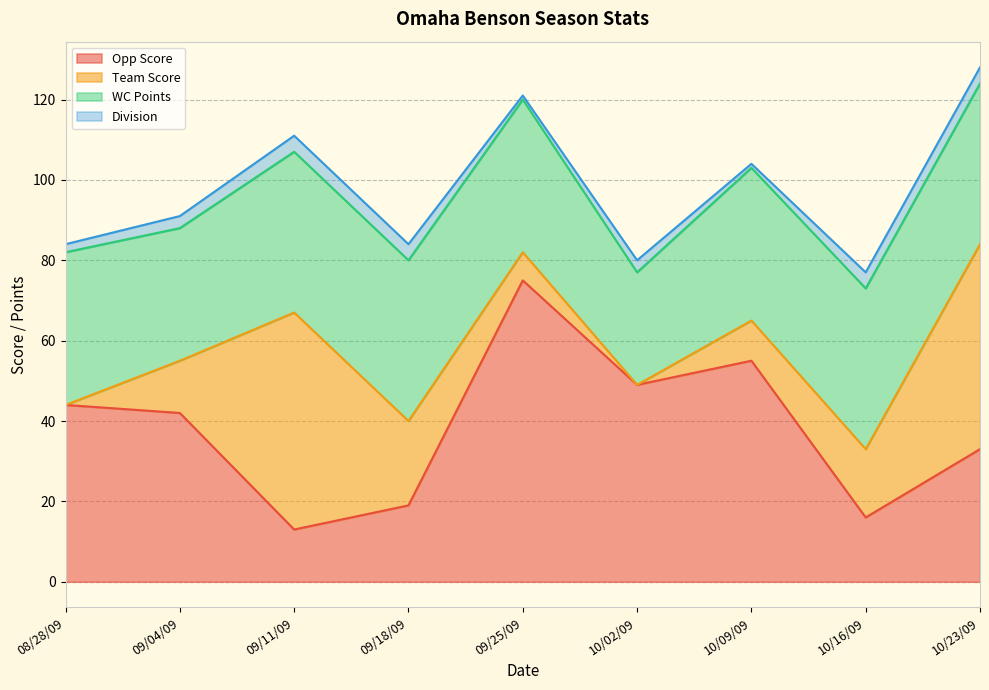

At which category does Team Score reach its first local peak?

09/11/09